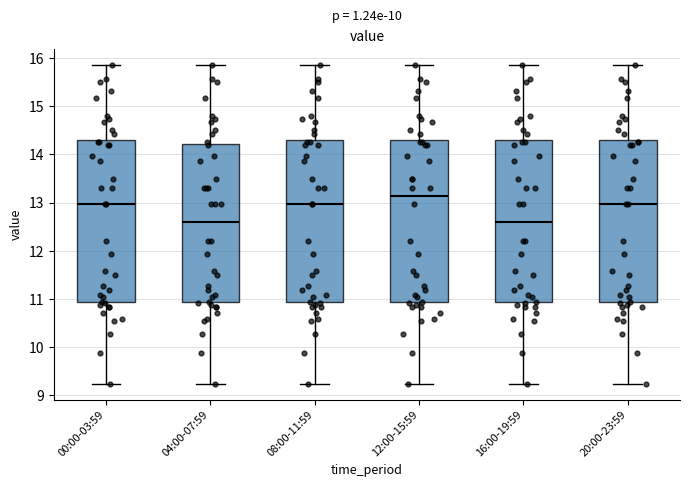

Reading left to right, transcribe this box plot: for each box, give where its median line is, the range the box spans, and where its two whiskers end, as read against the y-axis. The values are not printed on the chart, so give them approximately, as read against the axis.

00:00-03:59: median 13.0, box 10.9 to 14.3, whiskers 9.2 to 15.9
04:00-07:59: median 12.6, box 10.9 to 14.2, whiskers 9.2 to 15.9
08:00-11:59: median 13.0, box 10.9 to 14.3, whiskers 9.2 to 15.9
12:00-15:59: median 13.1, box 10.9 to 14.3, whiskers 9.2 to 15.9
16:00-19:59: median 12.6, box 10.9 to 14.3, whiskers 9.2 to 15.9
20:00-23:59: median 13.0, box 10.9 to 14.3, whiskers 9.2 to 15.9